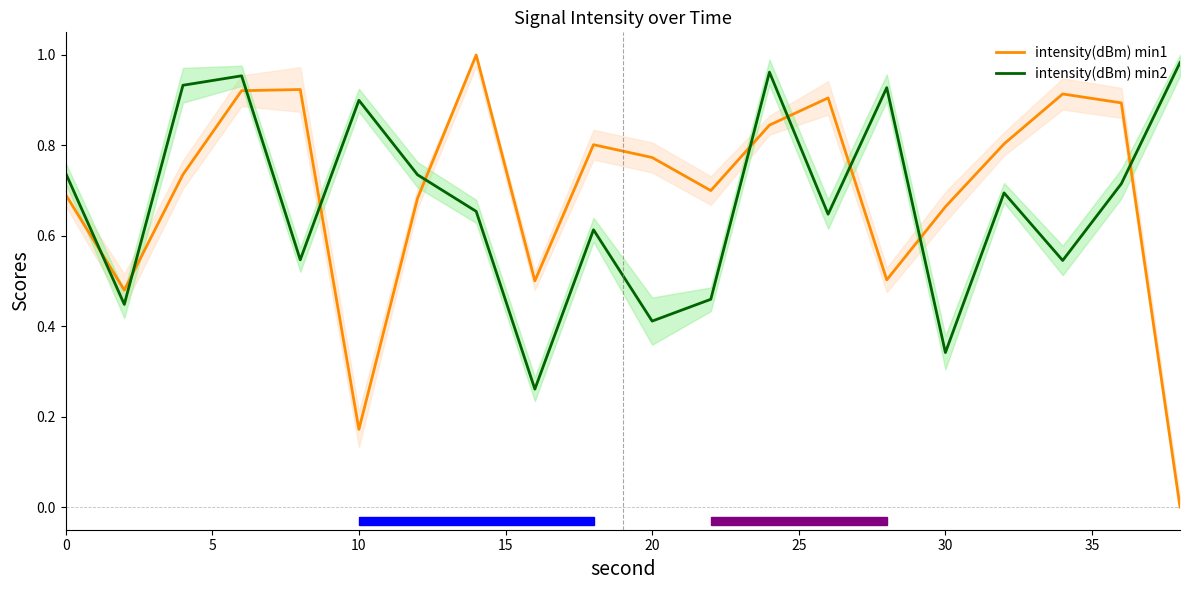

Which series has the widest spread of values?

intensity(dBm) min1